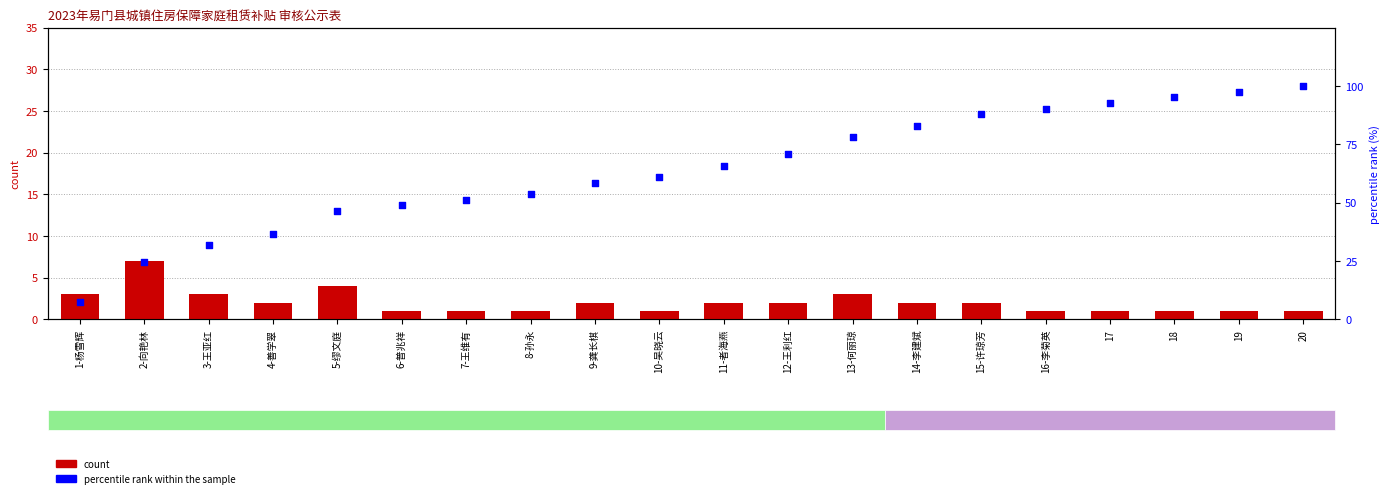

Which series has the largest total across all categories?

percentile rank within the sample